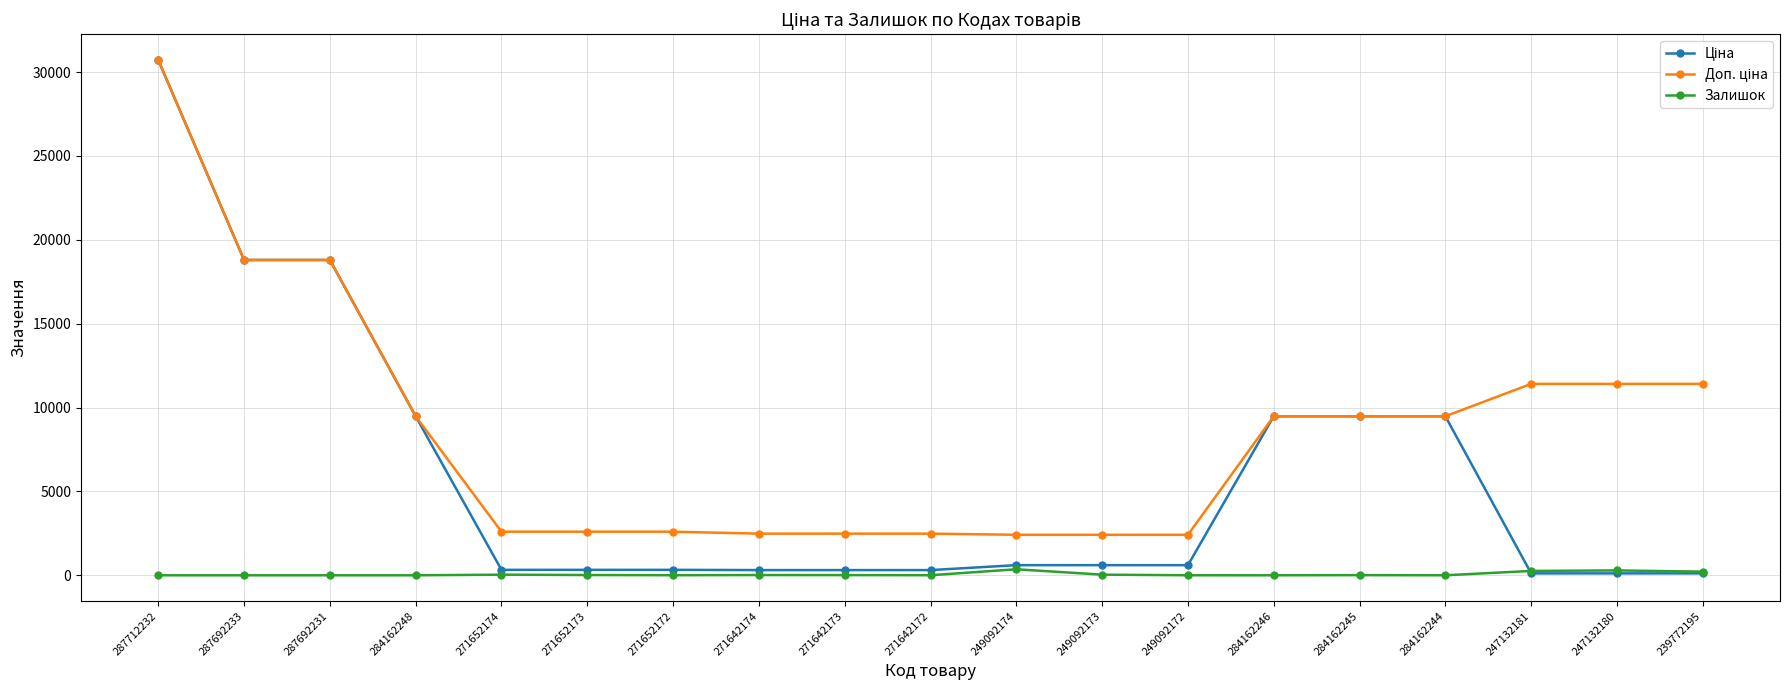

What is the maximum value shown in the chart?

30717.1